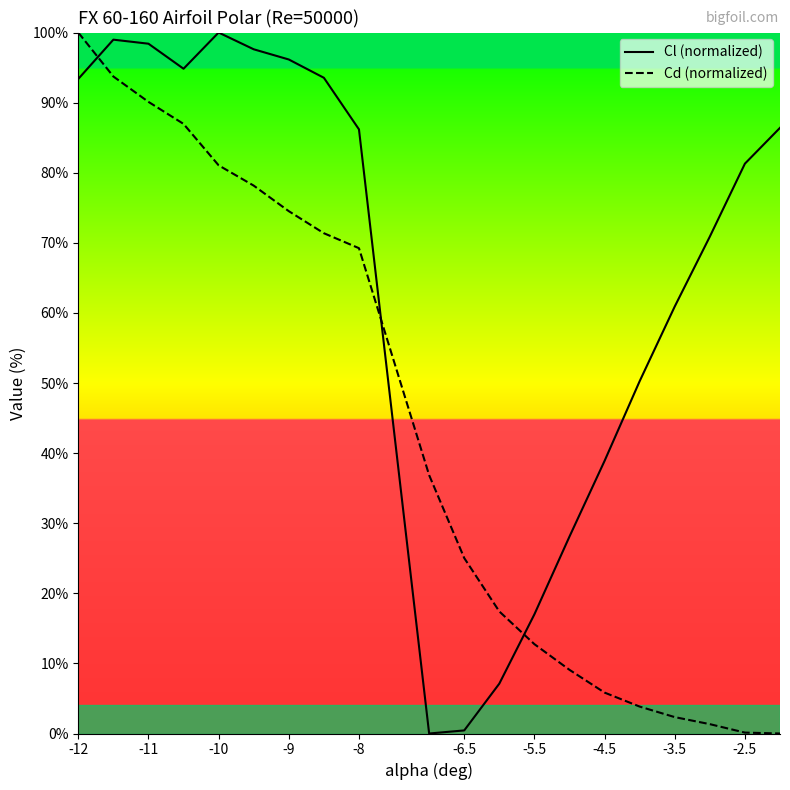

What is the average value of the Cd (normalized) series?

43.0